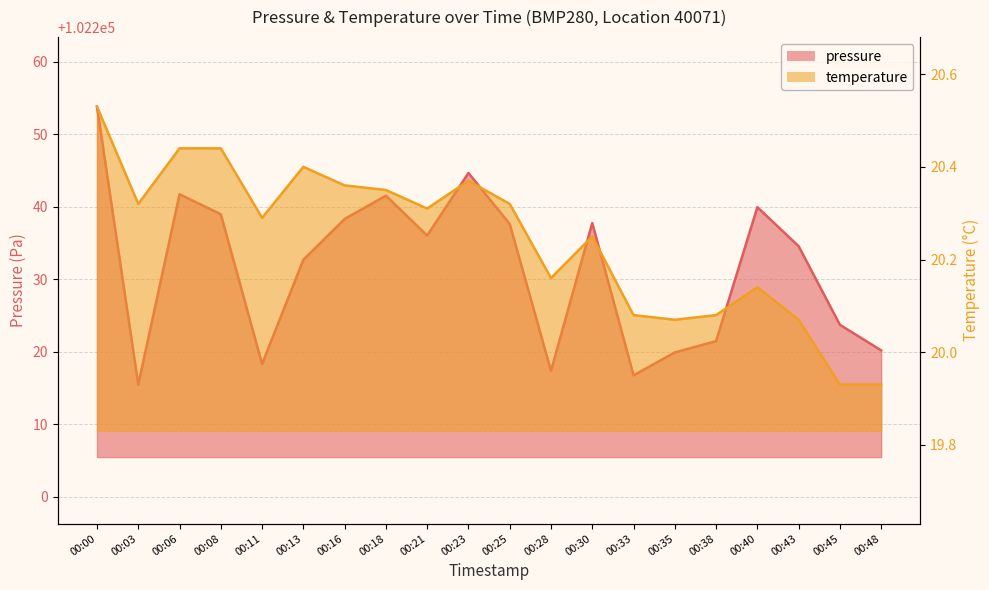

How many lines are shown in the chart?

2